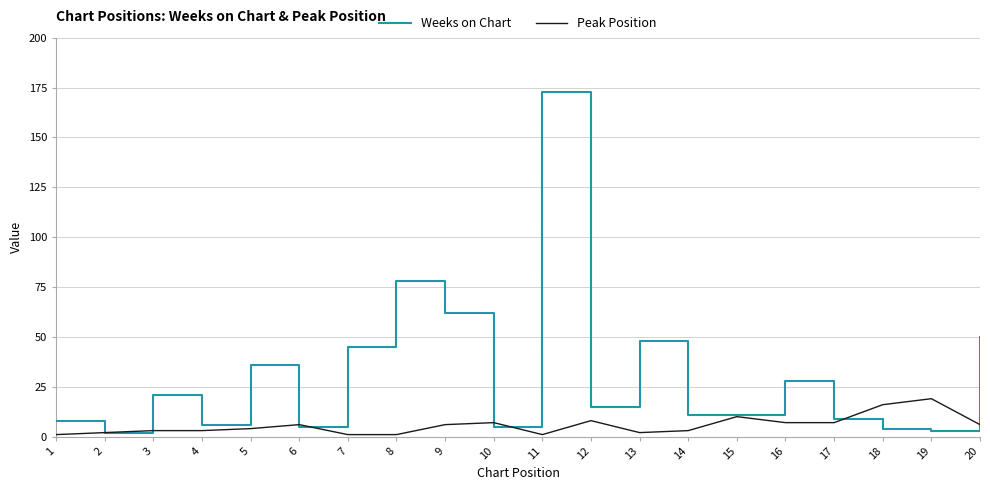

Is the value of Peak Position at 7 greater than the value of Weeks on Chart at 14?

No